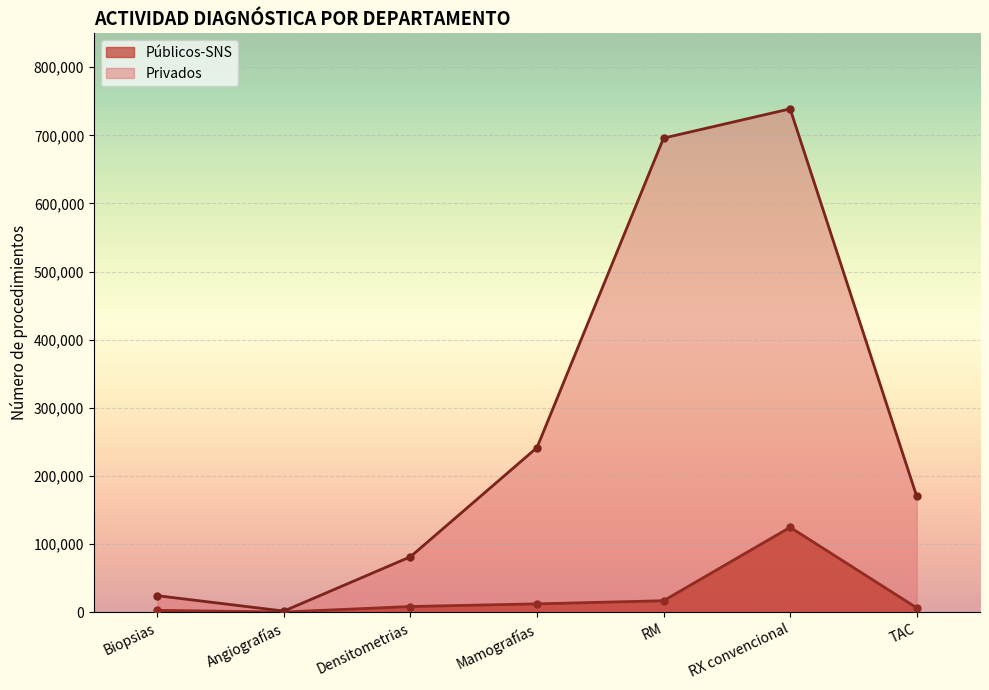

What is the difference between the maximum and second lowest values in the Privados series?

714451